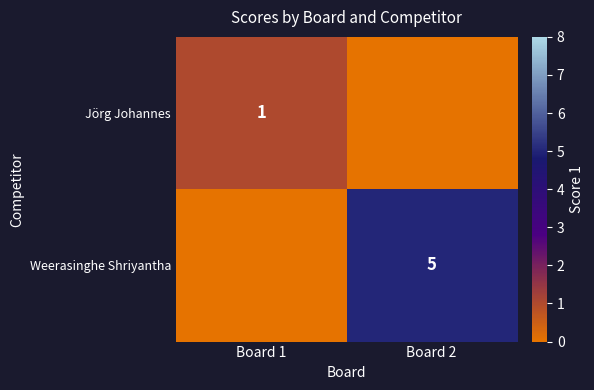

Is it true that Jörg Johannes equals 1 at Board 1?

True